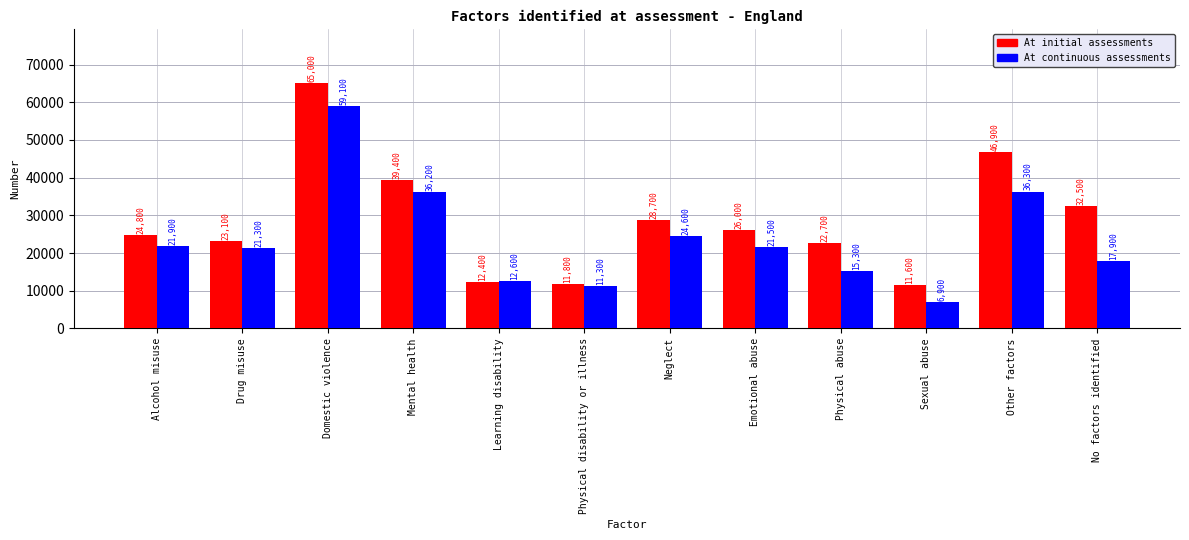

What is the label of the 5th bar from the left?

Learning disability